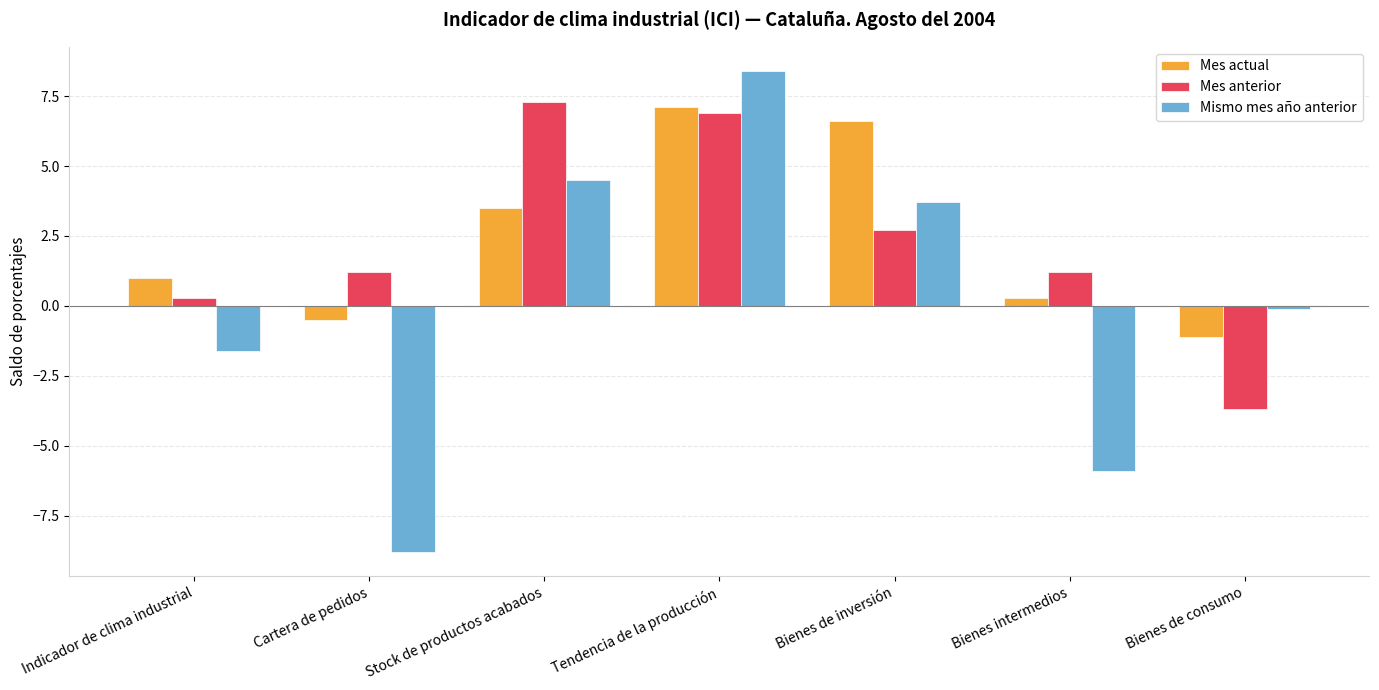

What is the label of the 5th bar from the left?

Bienes de inversión